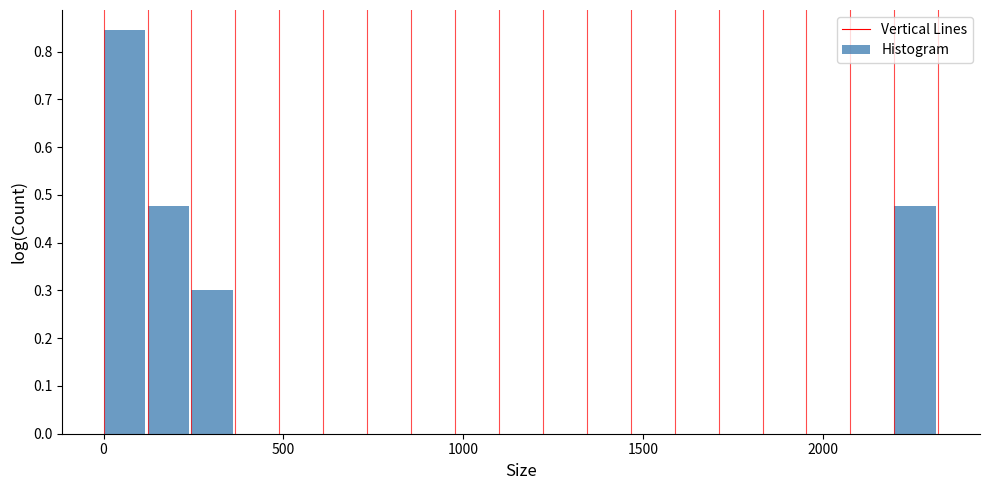

Around what value on the x-axis is the tallest bar? Give the approximate position of its centre, as read against the axis.

50